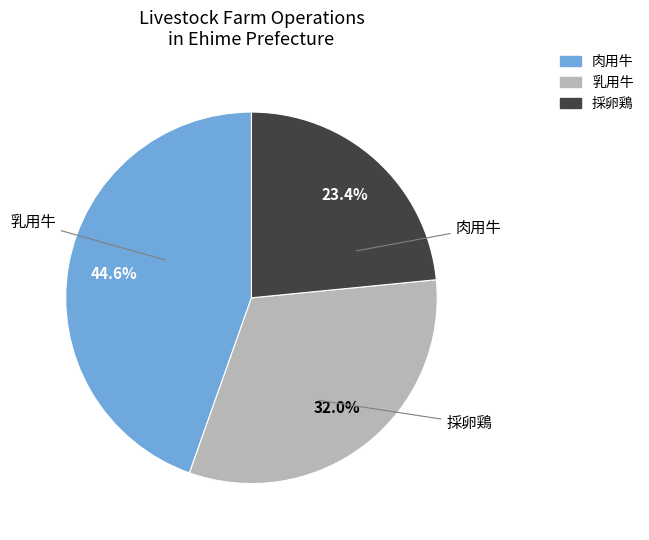

Is there a majority slice in this chart?

No